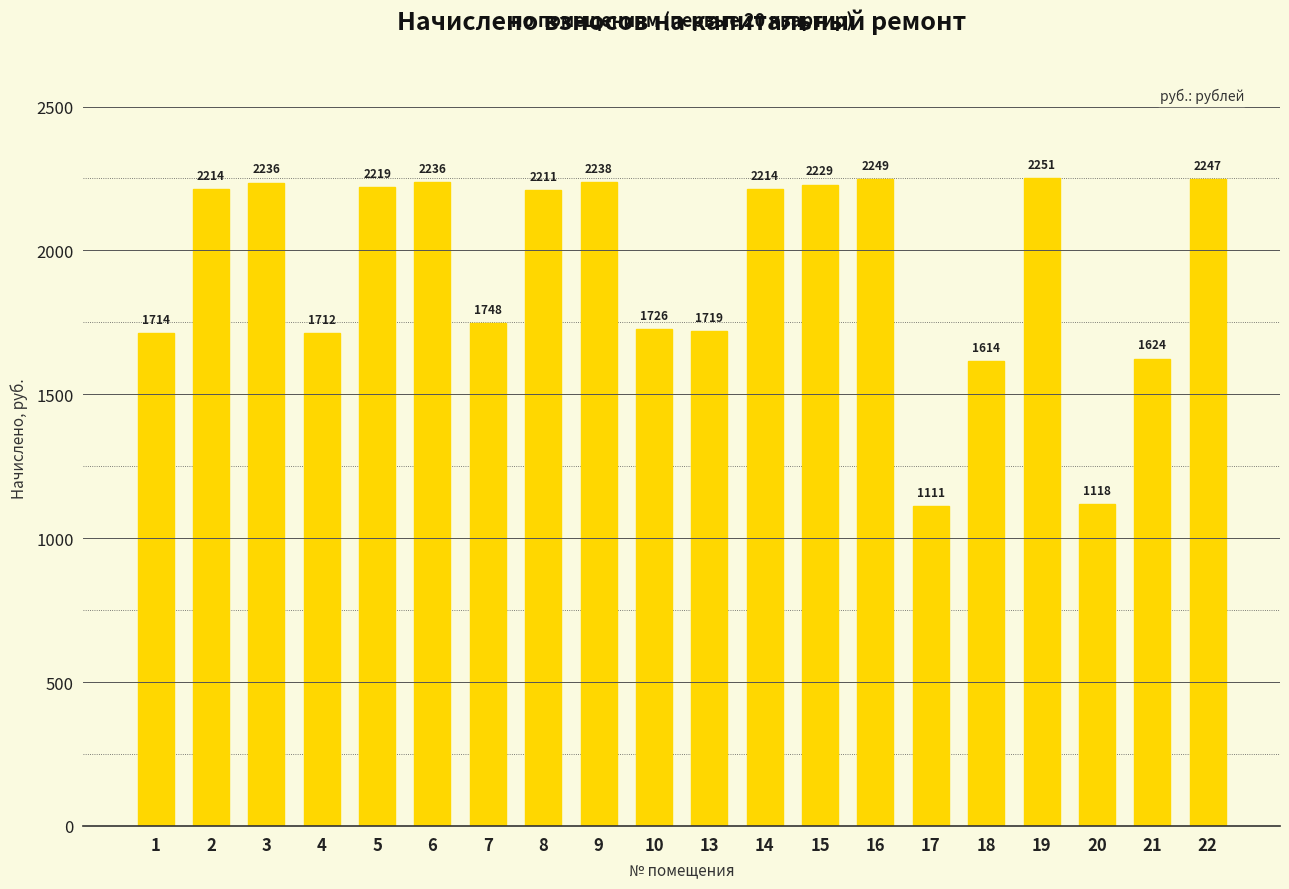

Is it true that the value at 14 is 2214.4?

True